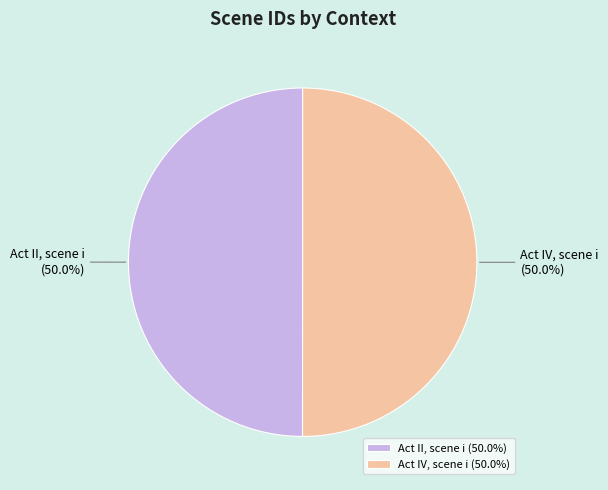

Approximately how many times larger is the value at Act II, scene i compared to Act IV, scene i?

1.0